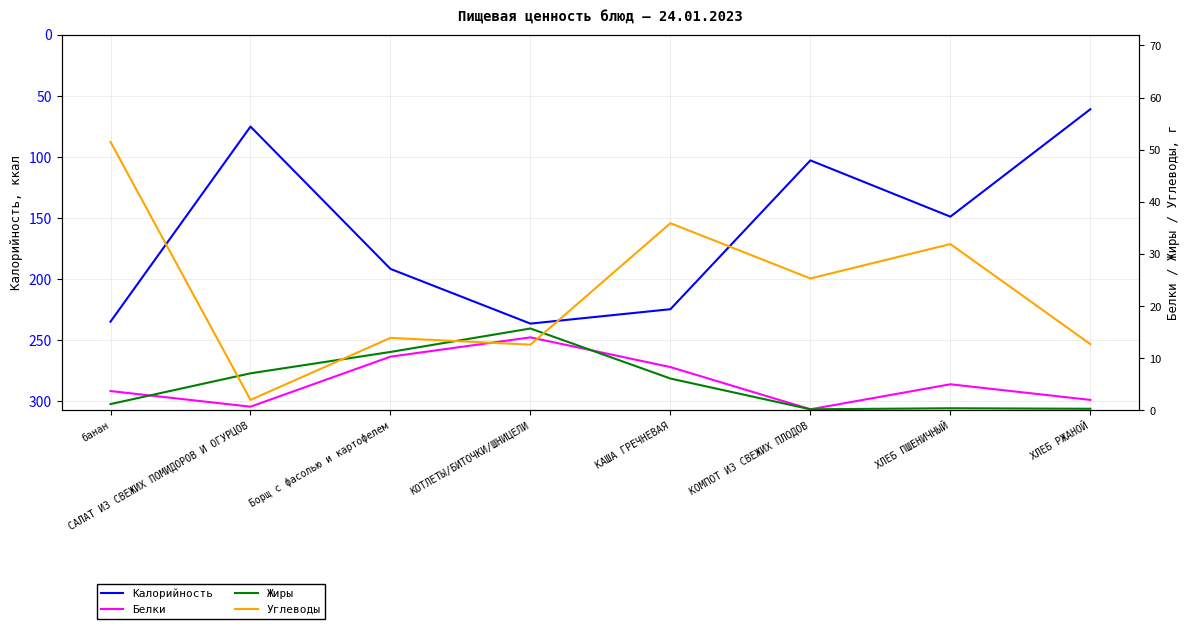

Which category has the lowest value in the Белки series?

КОМПОТ ИЗ СВЕЖИХ ПЛОДОВ